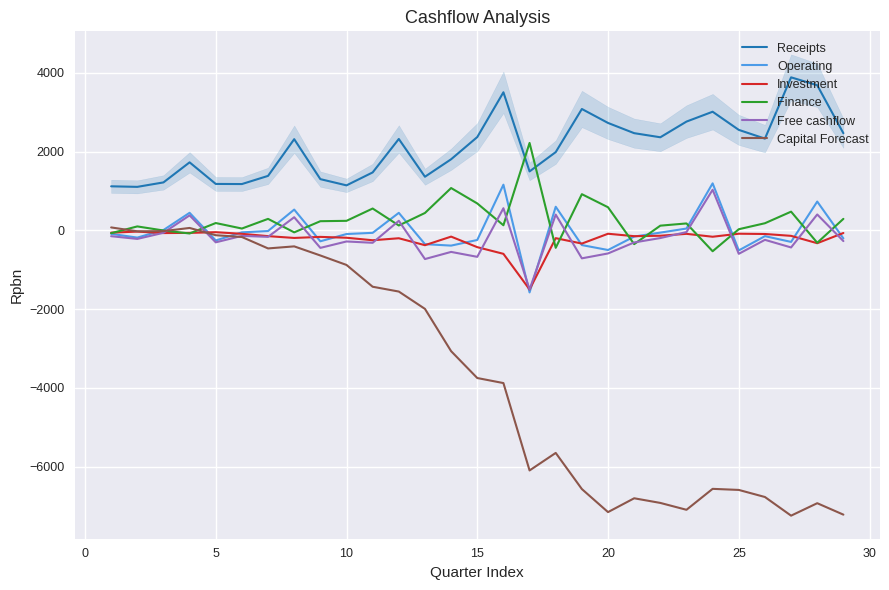

Which series has the largest total across all categories?

Receipts